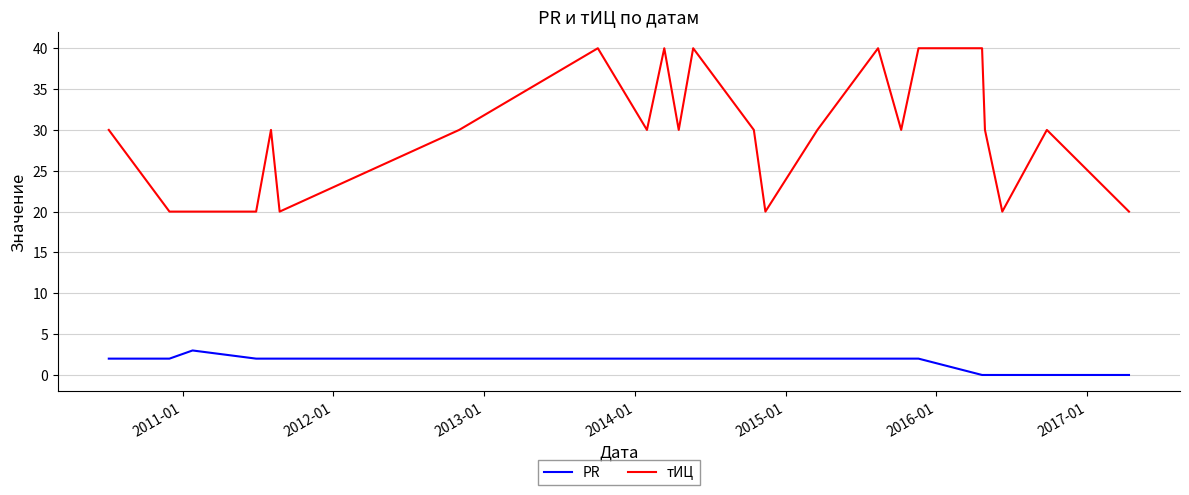

What is the difference between the maximum and minimum values in the PR series?

3